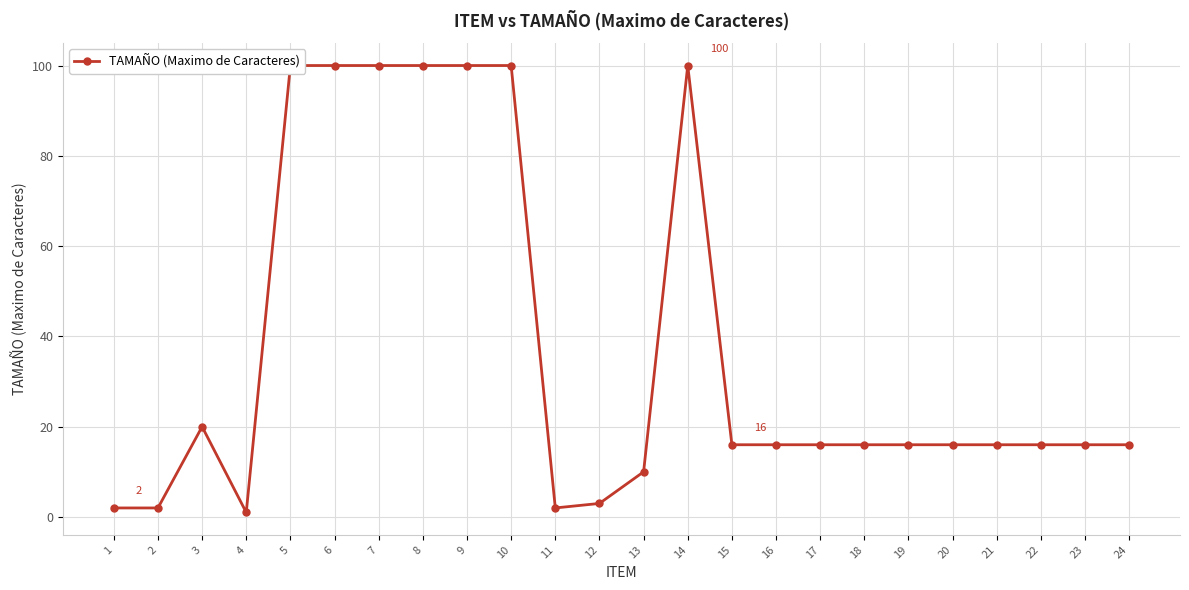

Is it true that the value at 3 is 20?

True